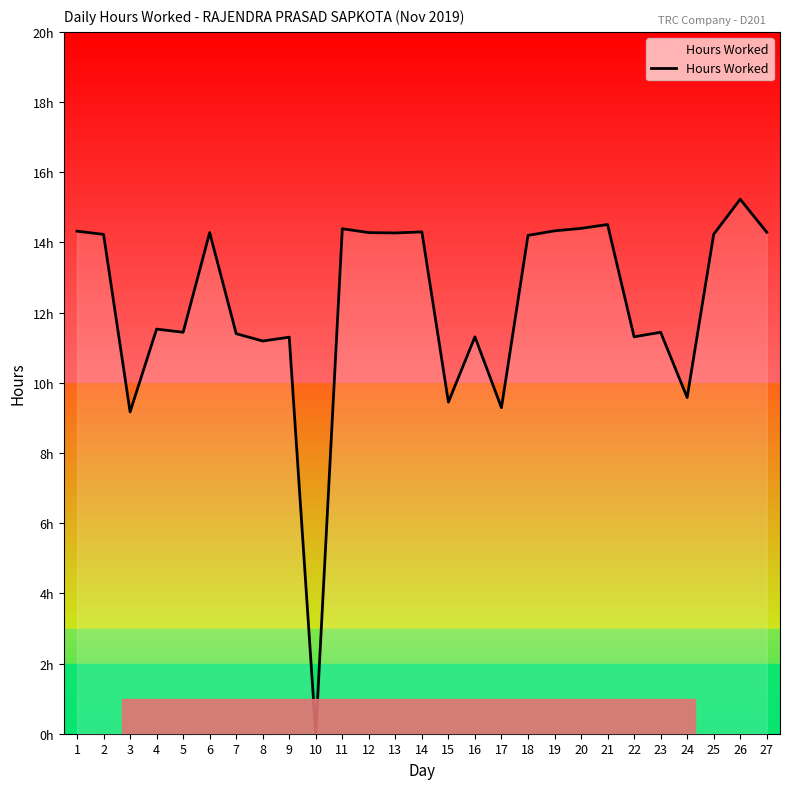

What is the change in value from 8 to 15?

-1.7